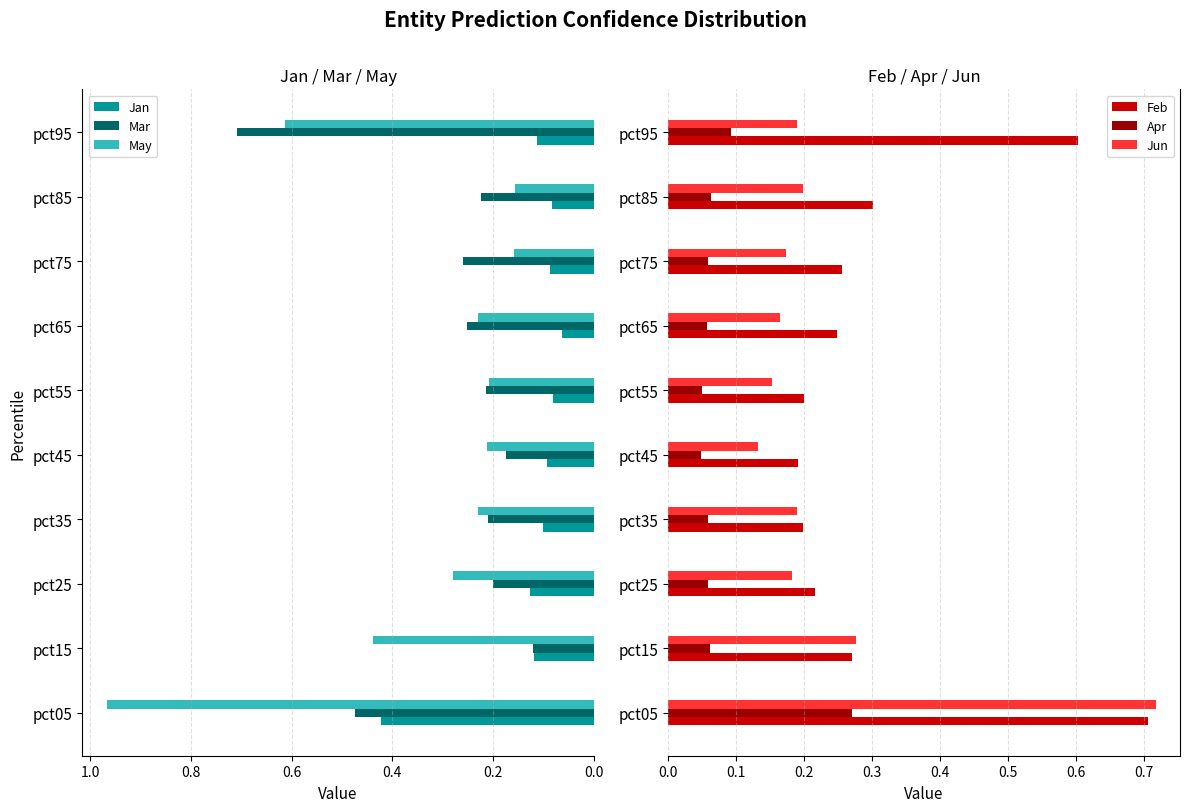

The value of Jun at pct25 is 0.3. True or false?

False